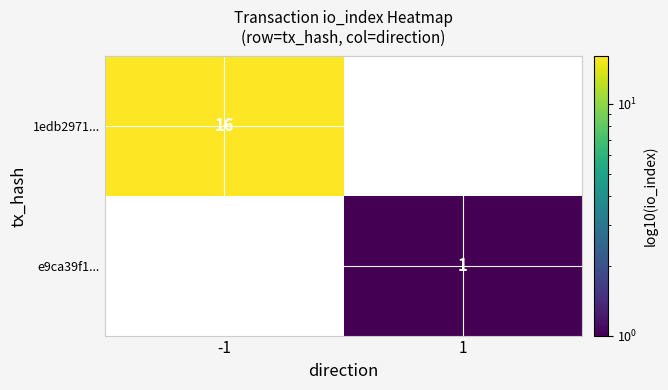

True or false: e9ca39f1... has a value of 1 at 1.

True